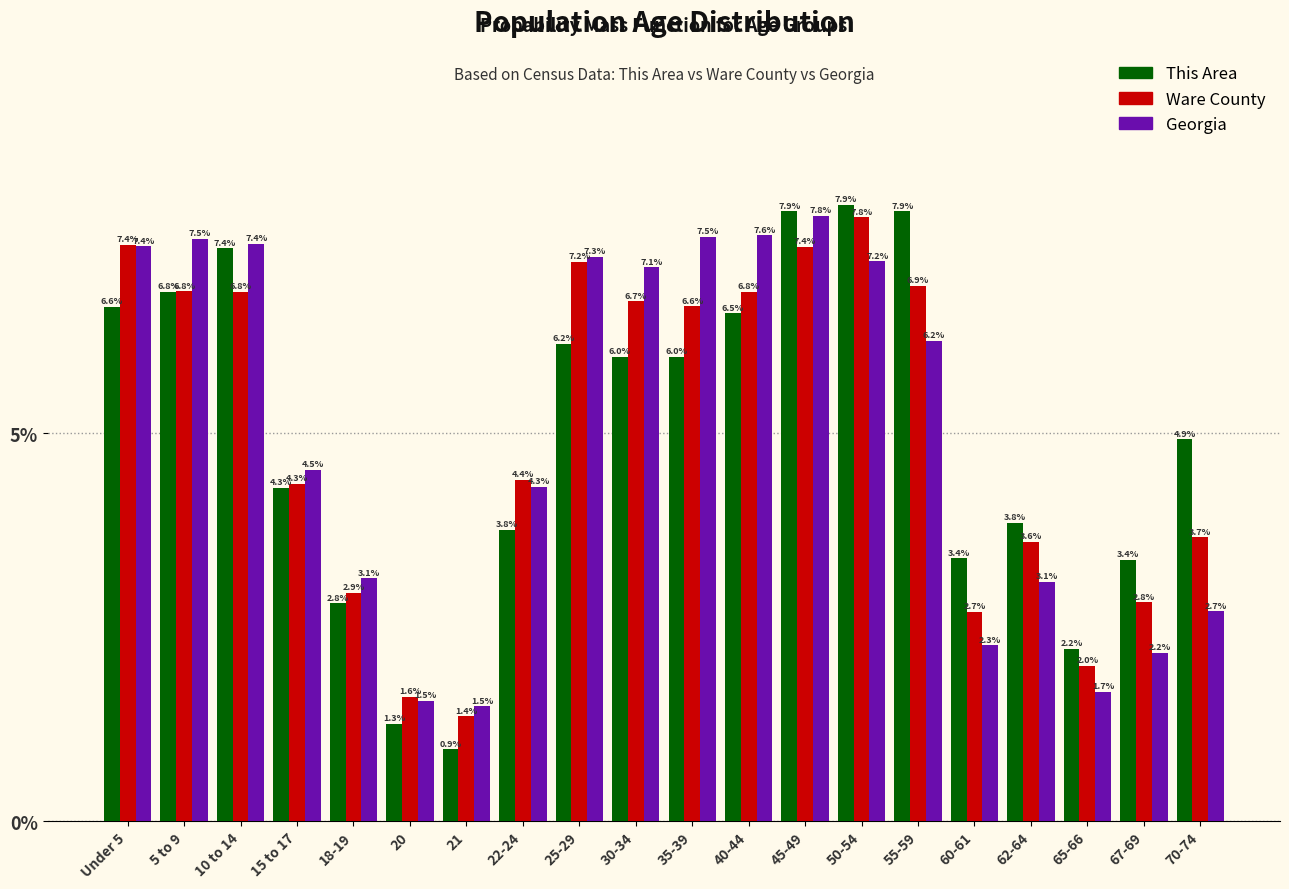

Reading left to right, extract all data points from this chart.

This Area: Under 5=6.6	5 to 9=6.8	10 to 14=7.4	15 to 17=4.3	18-19=2.8	20=1.3	21=0.9	22-24=3.8	25-29=6.2	30-34=6.0	35-39=6.0	40-44=6.5	45-49=7.9	50-54=7.9	55-59=7.9	60-61=3.4	62-64=3.8	65-66=2.2	67-69=3.4	70-74=4.9
Ware County: Under 5=7.4	5 to 9=6.8	10 to 14=6.8	15 to 17=4.3	18-19=2.9	20=1.6	21=1.4	22-24=4.4	25-29=7.2	30-34=6.7	35-39=6.6	40-44=6.8	45-49=7.4	50-54=7.8	55-59=6.9	60-61=2.7	62-64=3.6	65-66=2.0	67-69=2.8	70-74=3.7
Georgia: Under 5=7.4	5 to 9=7.5	10 to 14=7.4	15 to 17=4.5	18-19=3.1	20=1.5	21=1.5	22-24=4.3	25-29=7.3	30-34=7.1	35-39=7.5	40-44=7.6	45-49=7.8	50-54=7.2	55-59=6.2	60-61=2.3	62-64=3.1	65-66=1.7	67-69=2.2	70-74=2.7